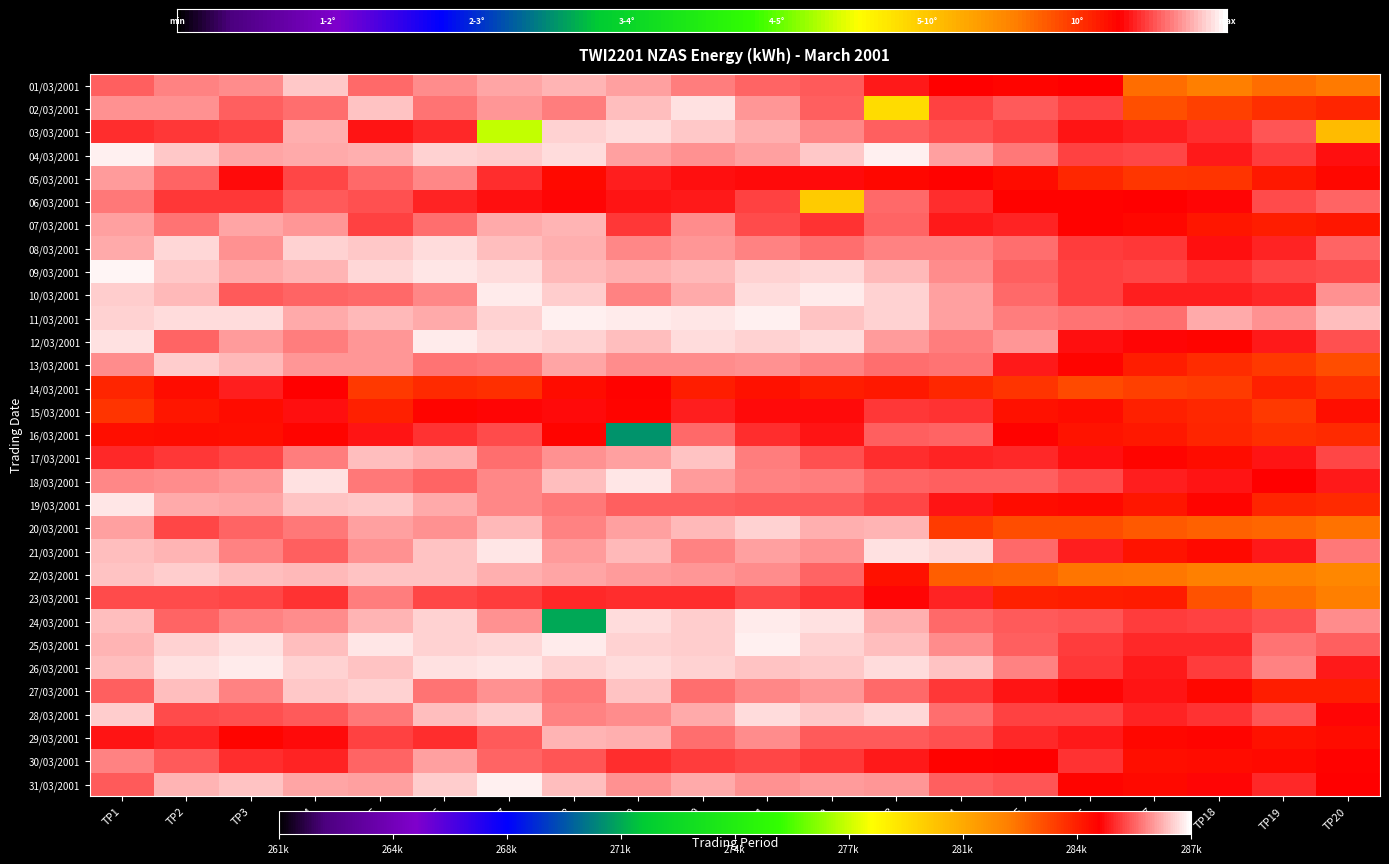

How many data points does each series have?

20